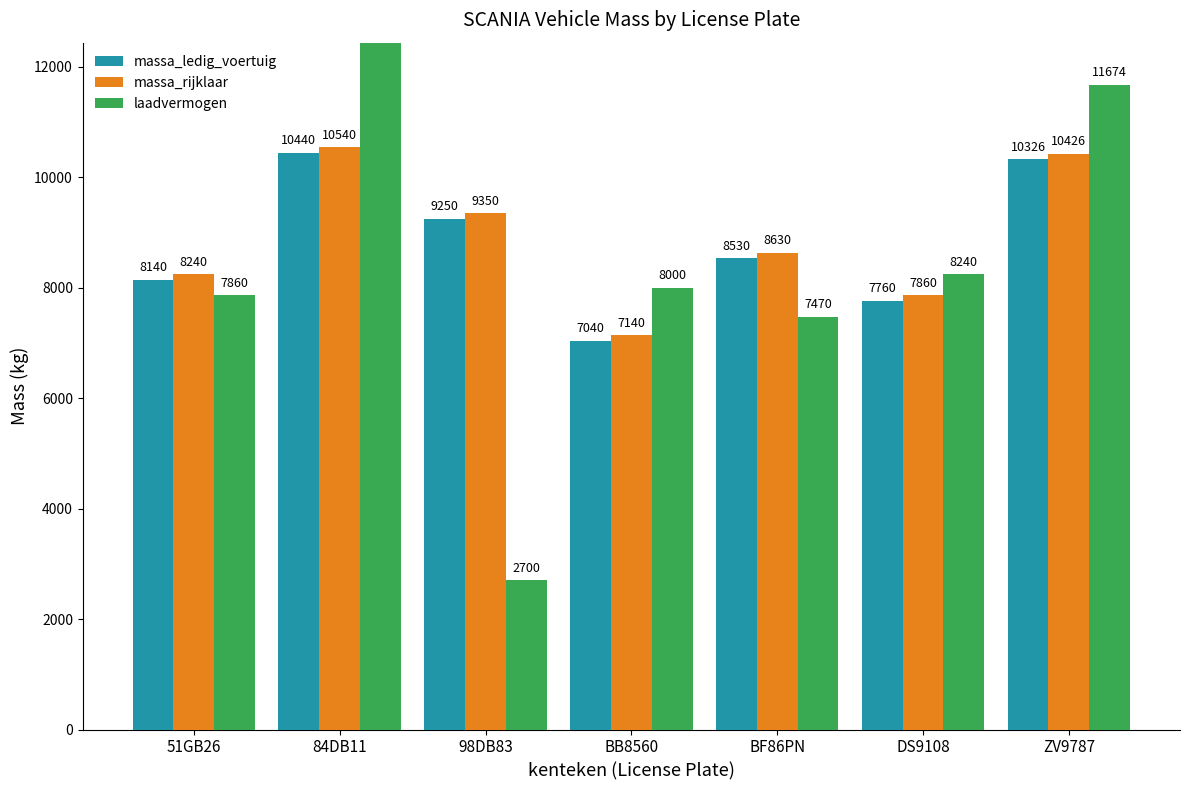

What is the spread (max minus min) of values at BB8560?

960